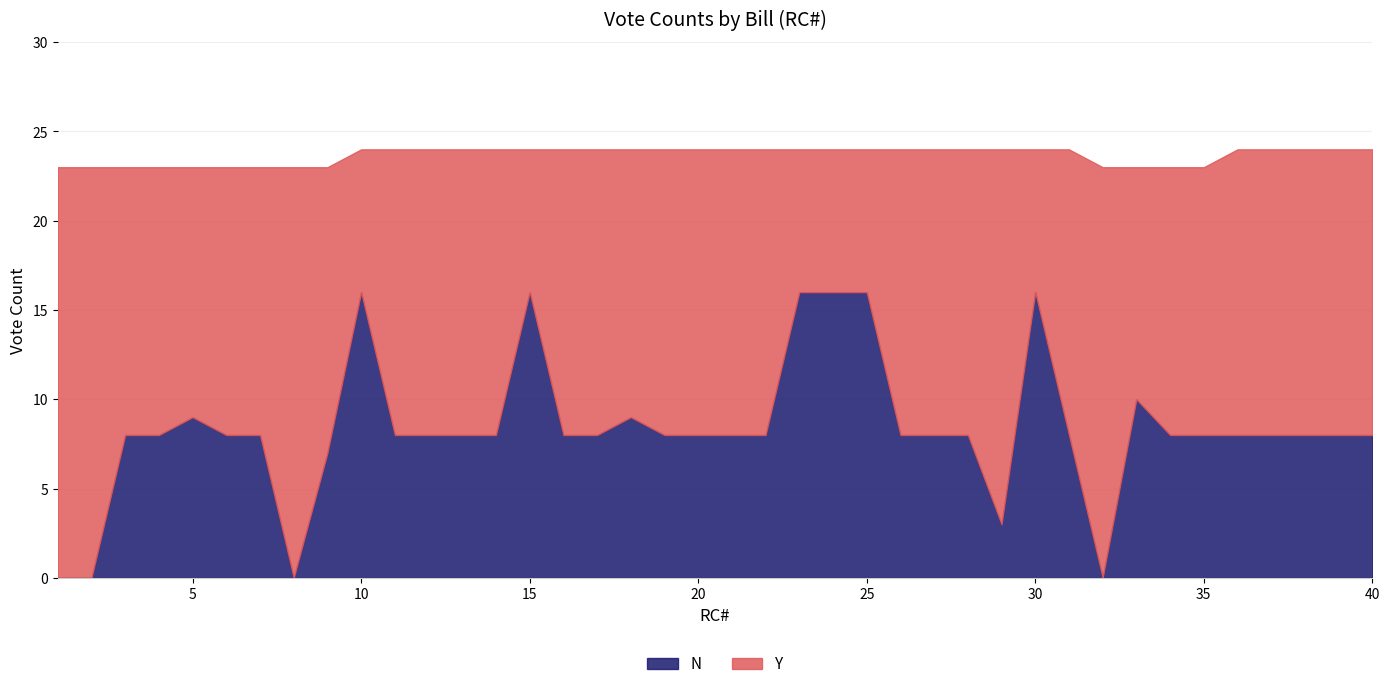

At which category is the sum across all series the highest?

10